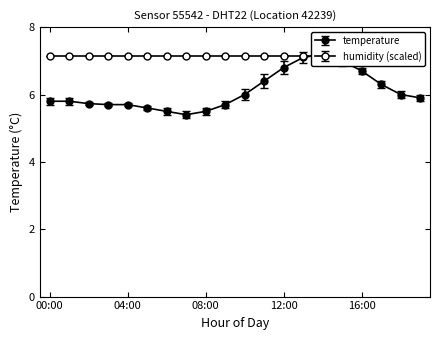

What is the smallest value displayed?

5.4